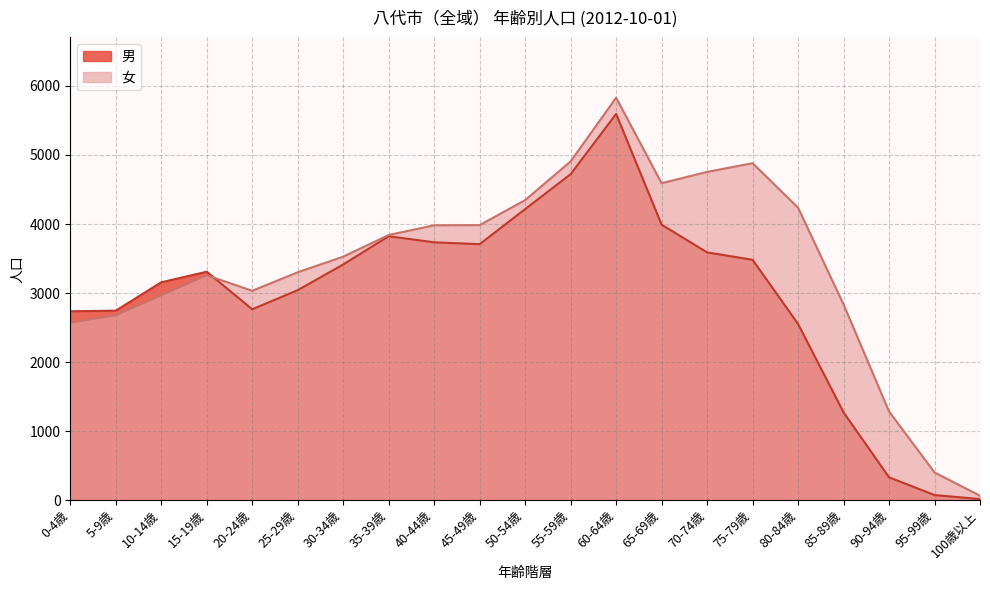

What is the sum of the 女 values at 95-99歳 and 0-4歳?

2972